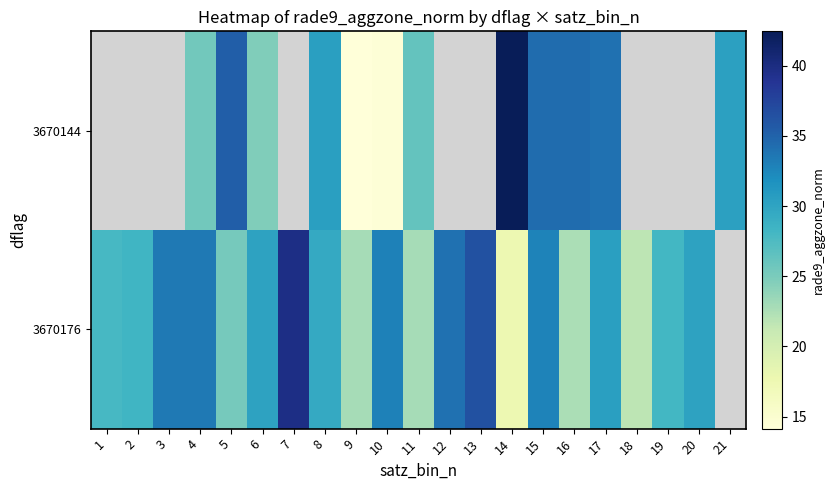

At which category is the sum across all series the highest?

15